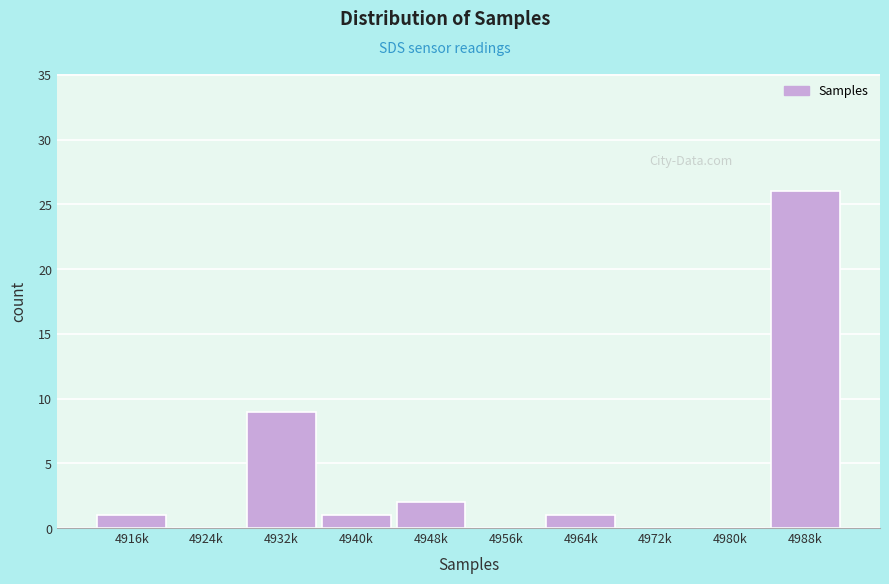

Reading left to right, transcribe all the data shown in this chart.

4916k=1	4924k=0	4932k=9	4940k=1	4948k=2	4956k=0	4964k=1	4972k=0	4980k=0	4988k=26